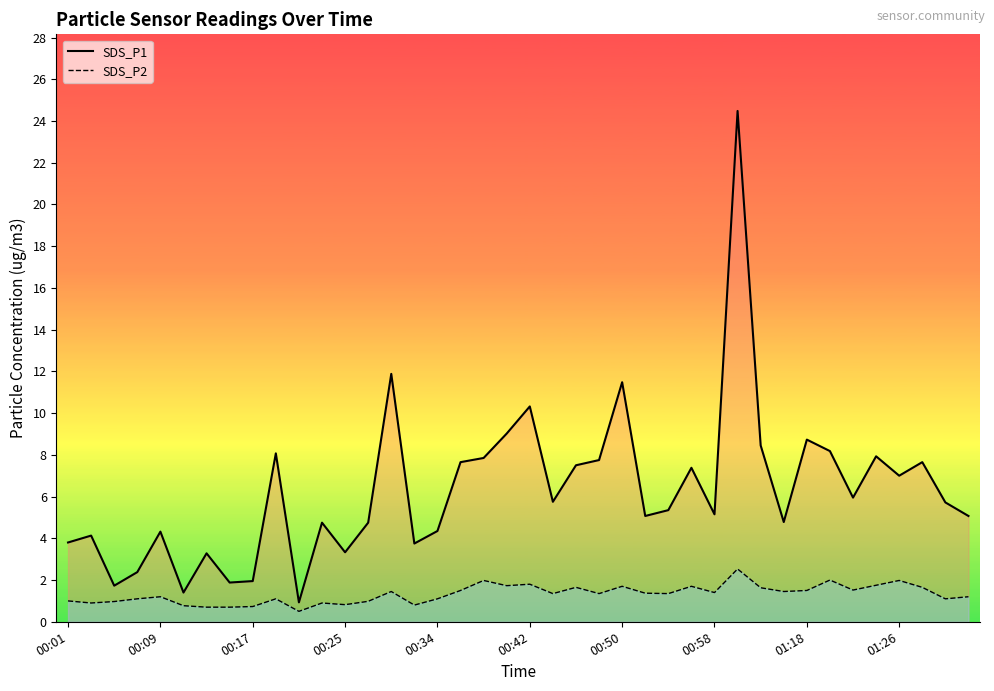

At which label is SDS_P2 line closest to 1?

00:01